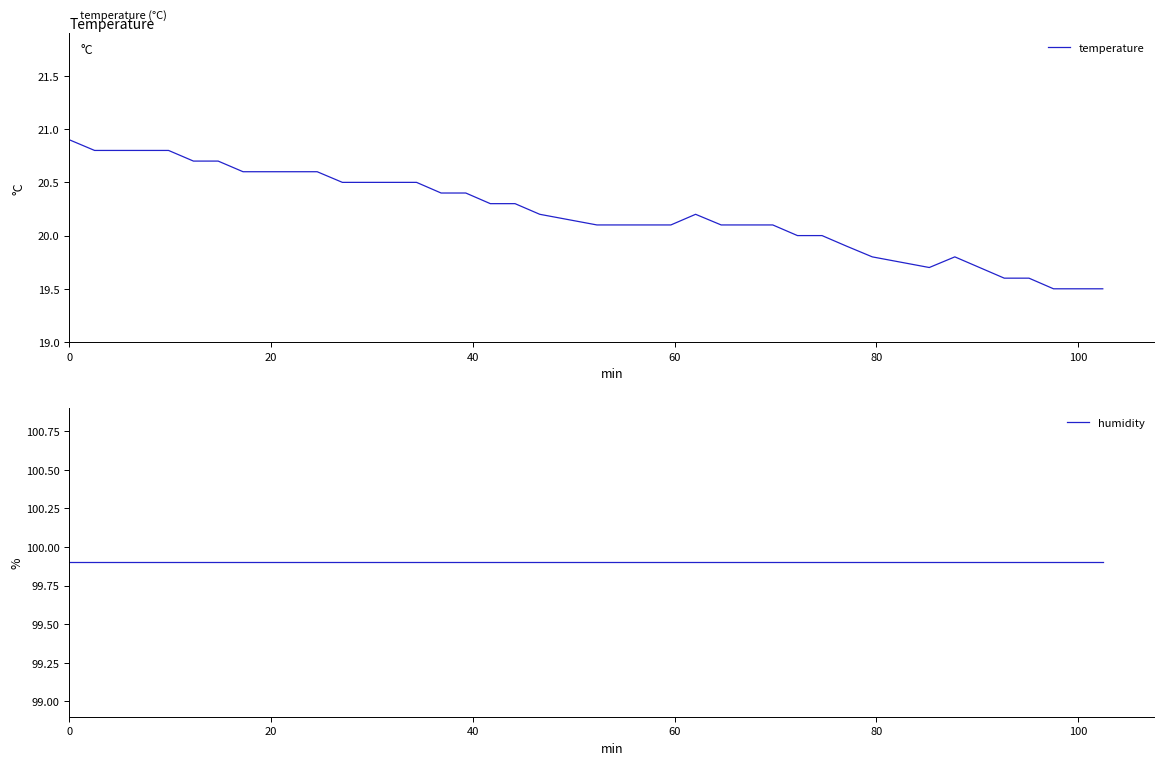

What is the lowest value of the temperature series?

19.5